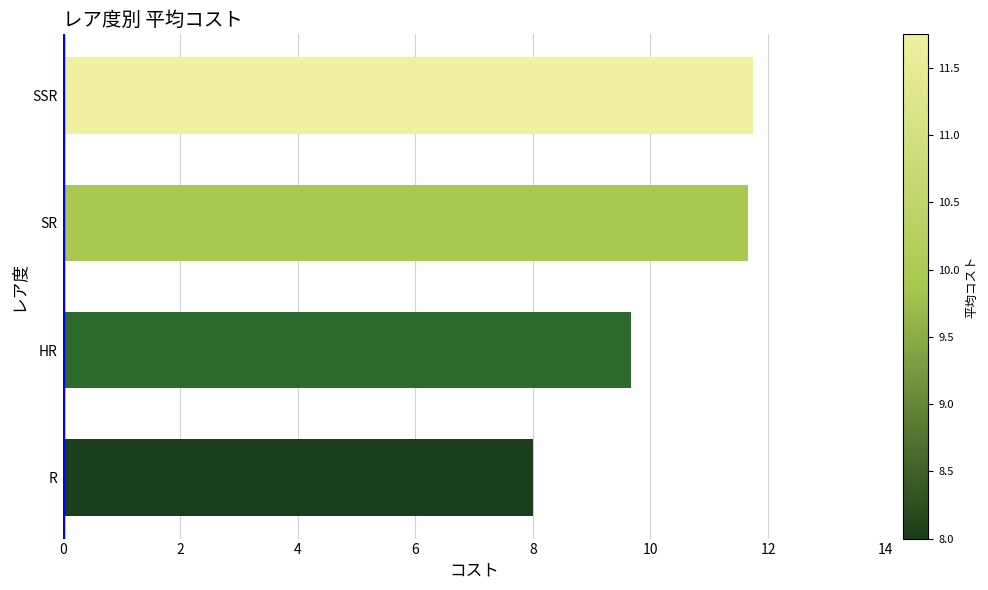

What is the maximum value shown in the chart?

11.8